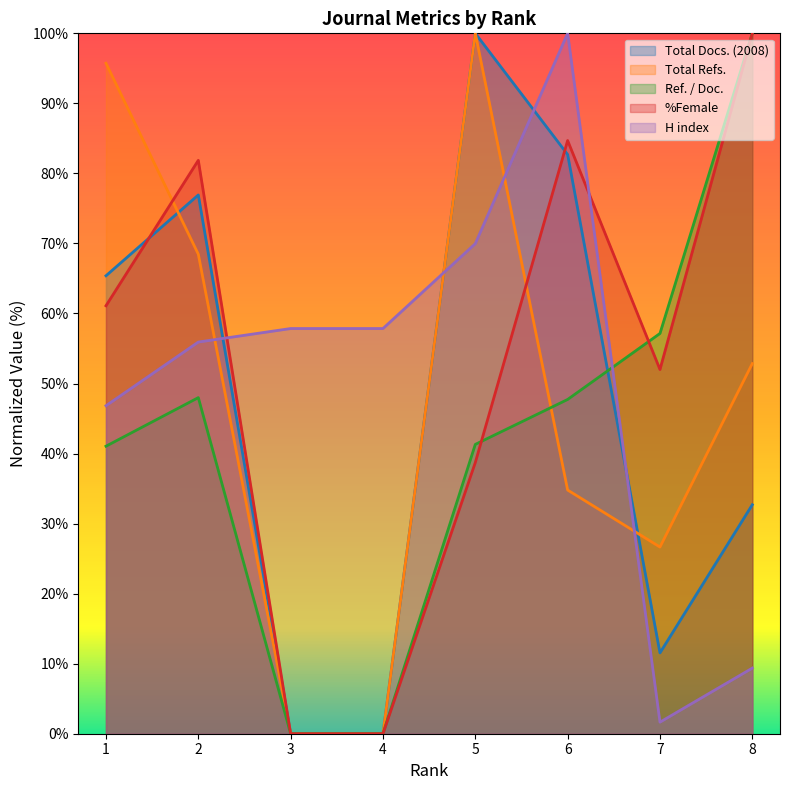

Is it true that Total Refs. equals 47.8 at 6?

False